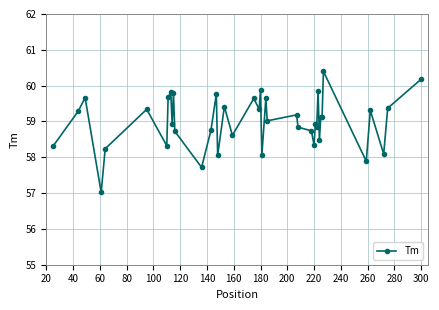

What is the sum of all values?

2359.7